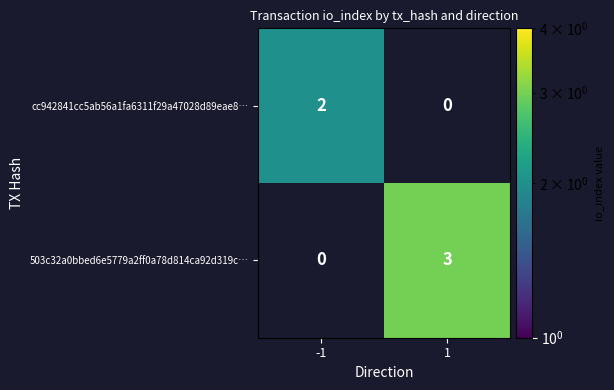

Rank the series at 1 from highest to lowest value.

503c32a0bbed6e5779a2ff0a78d814ca92d319c…, cc942841cc5ab56a1fa6311f29a47028d89eae8…